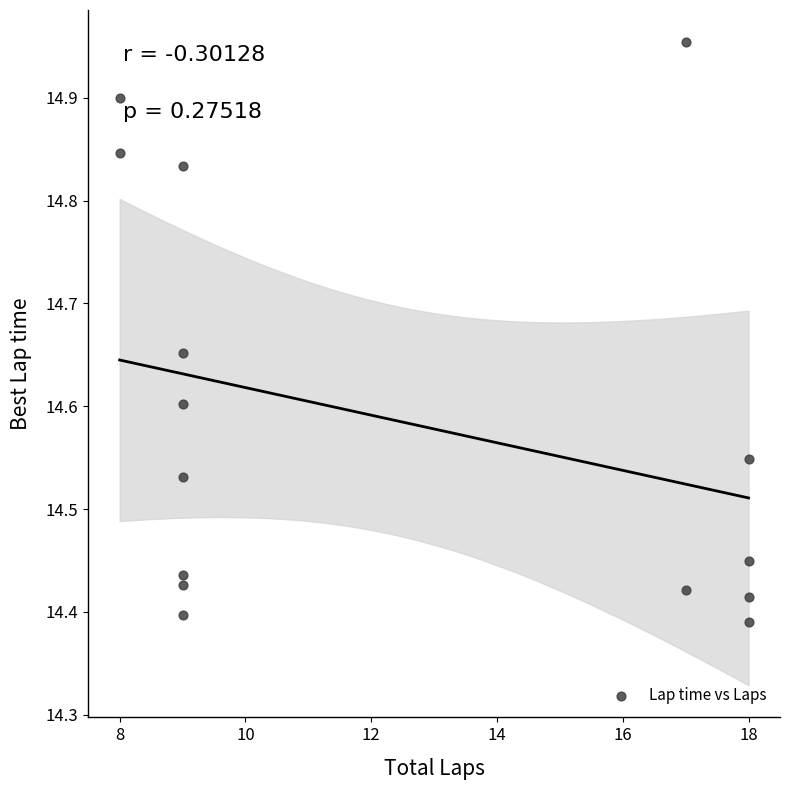

What is the range of X values (max minus min)?

10.0